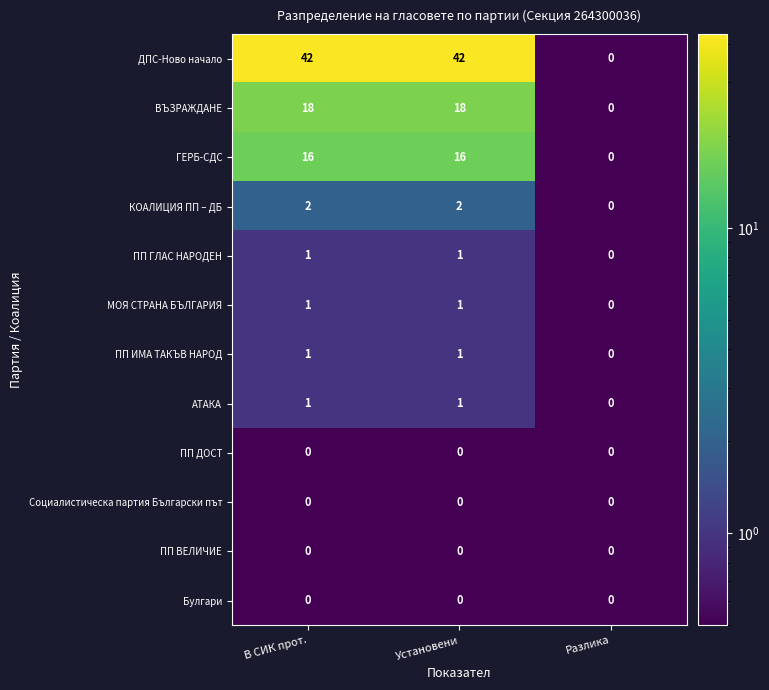

At which label does ВЪЗРАЖДАНЕ reach its minimum?

Разлика